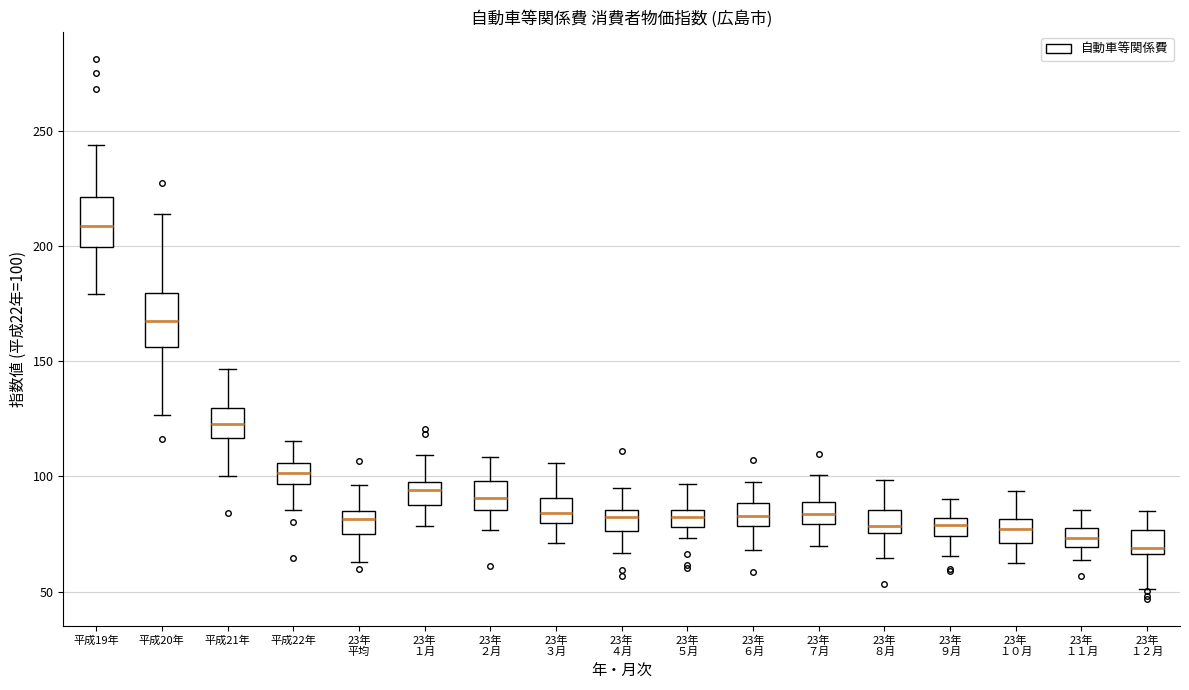

Which box's median line is the highest?

平成19年